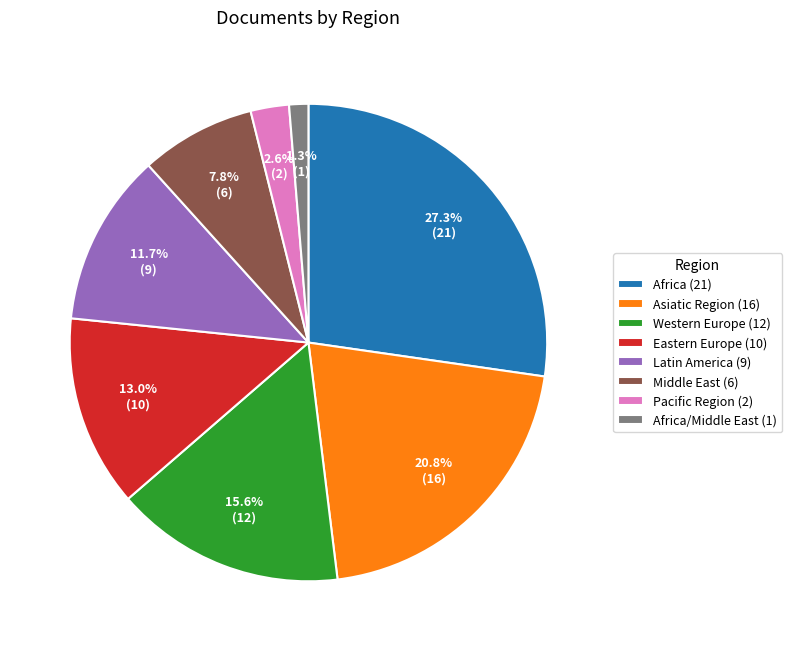

What is the smallest slice in the pie chart?

Africa/Middle East (1)